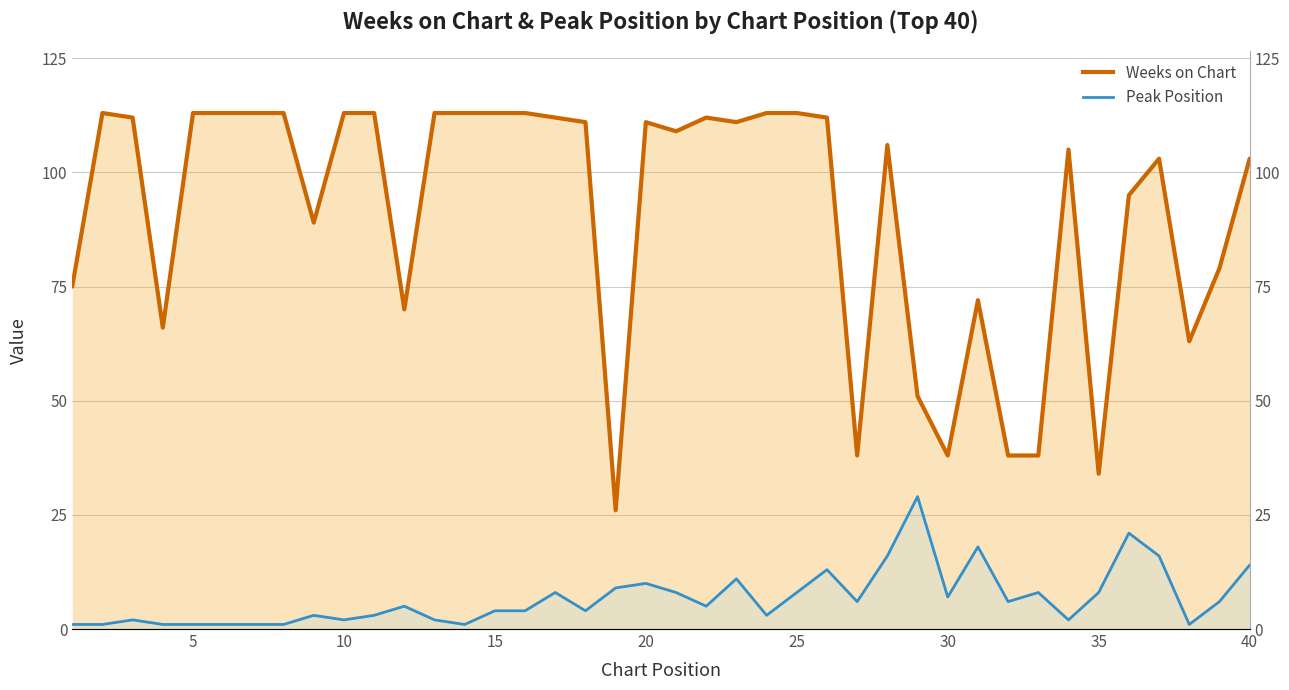

Which series has the widest spread of values?

Weeks on Chart